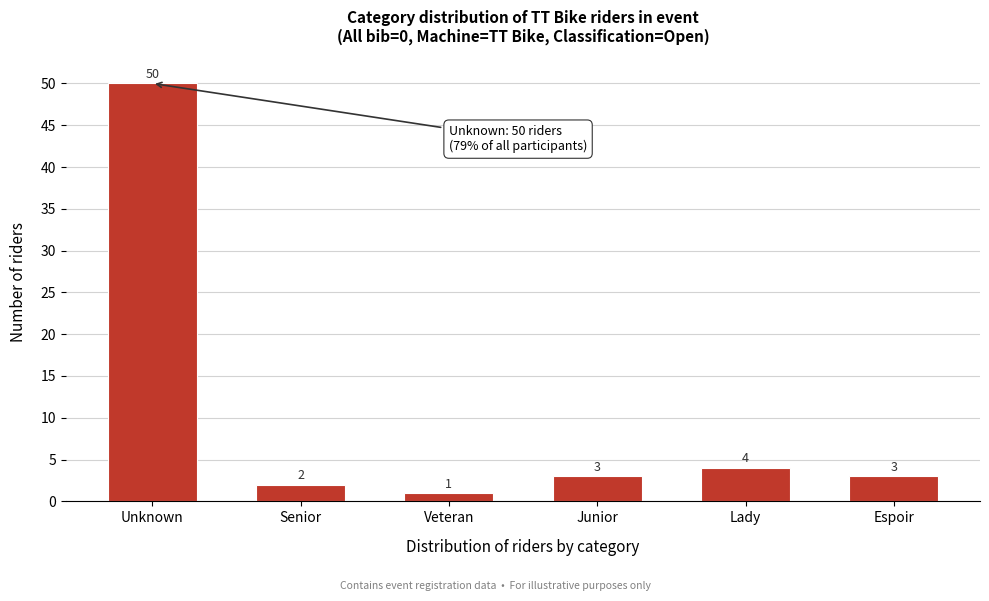

Reading left to right, what are all the values shown in this chart?

50	2	1	3	4	3